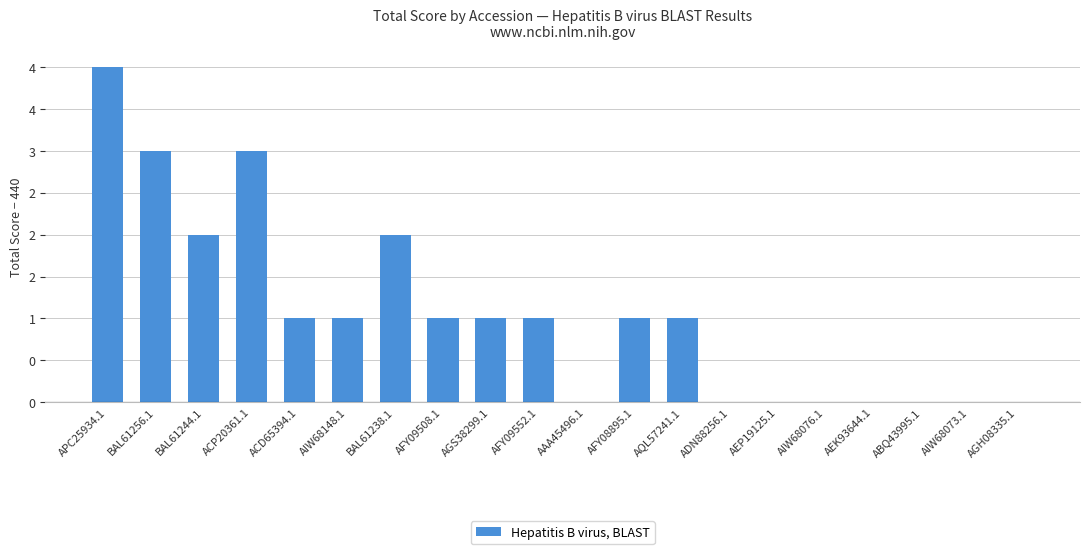

What is the sum of all values?

21